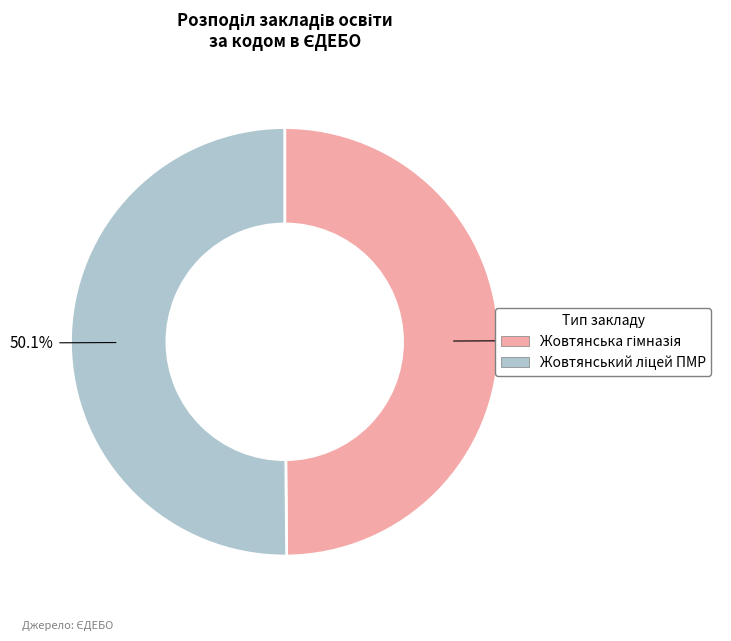

Is there a majority slice in this chart?

Yes